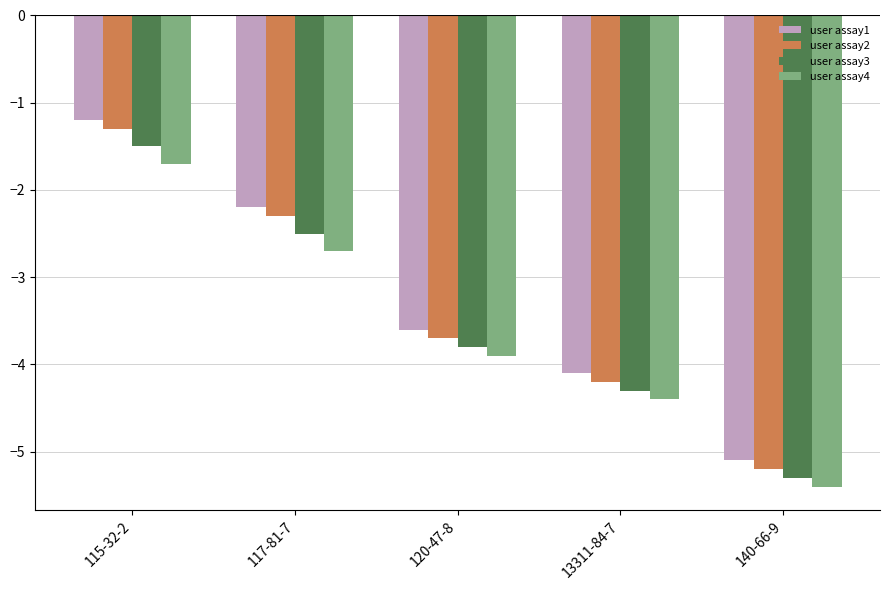

What is the difference between the maximum and minimum values in the user assay3 series?

3.8